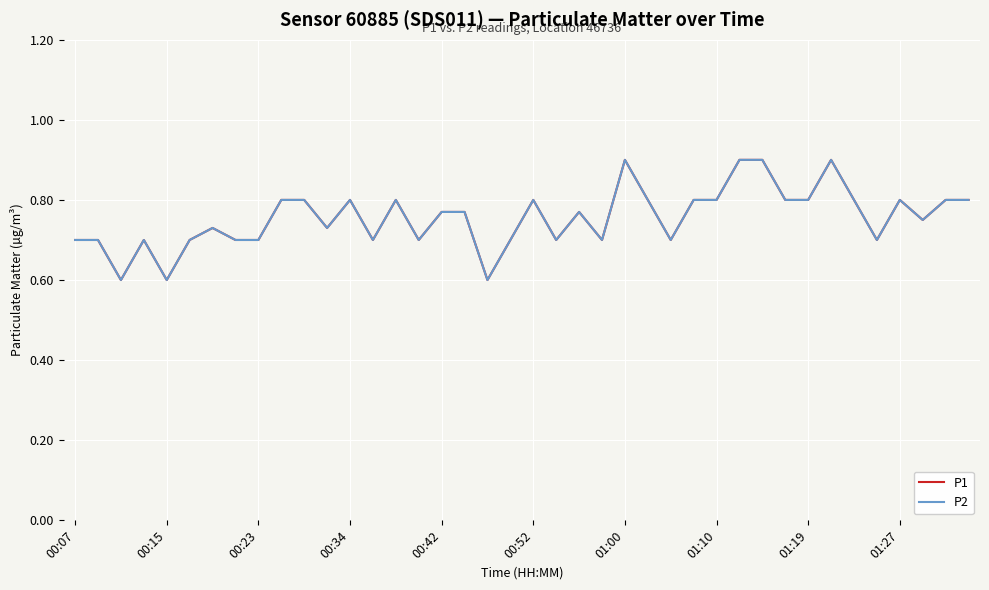

Does the chart display data point markers on the line(s)?

No